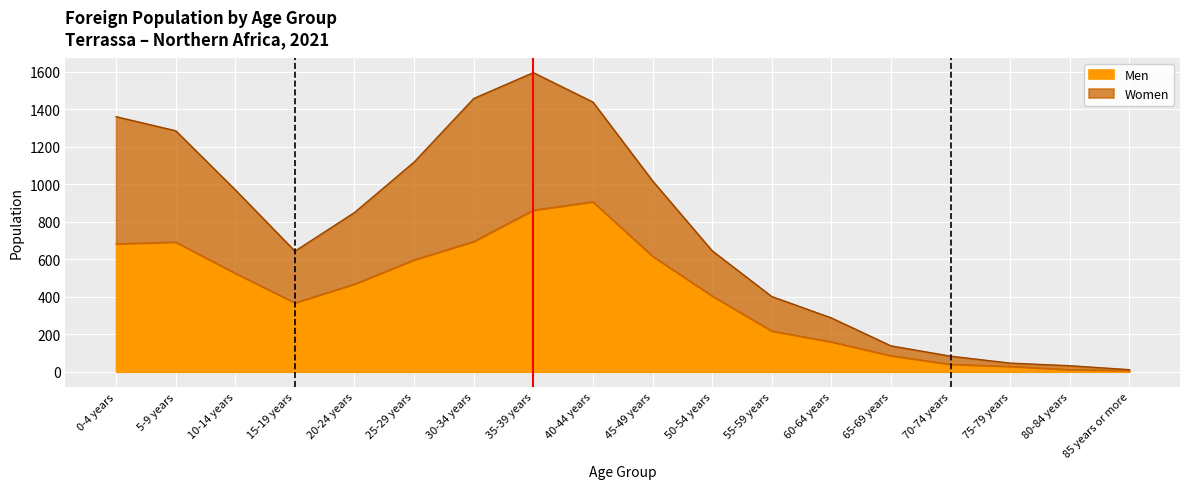

What position from the right is 85 years or more?

1